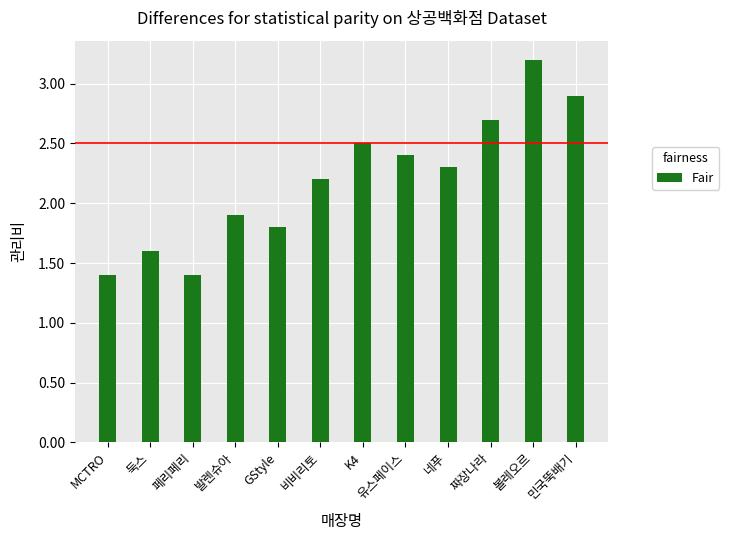

What is the sum of all values?

26300000